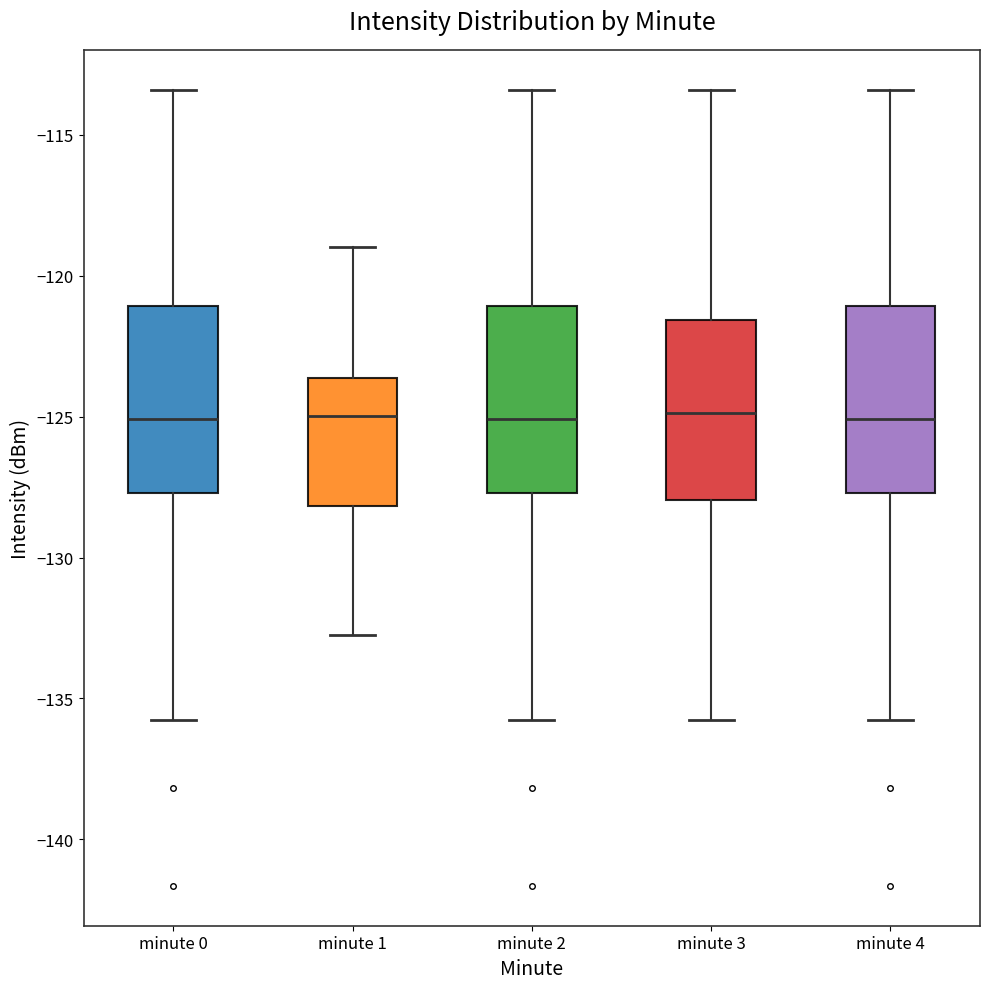

Reading left to right, read every box against the y-axis: the position of its median line, the range the box covers, and the ends of its whiskers. The values are not printed on the chart, so give them approximately, as read against the axis.

minute 0: median -125.0, box -127.5 to -121.0, whiskers -136.0 to -113.5
minute 1: median -125.0, box -128.0 to -123.5, whiskers -133.0 to -119.0
minute 2: median -125.0, box -127.5 to -121.0, whiskers -136.0 to -113.5
minute 3: median -125.0, box -128.0 to -121.5, whiskers -136.0 to -113.5
minute 4: median -125.0, box -127.5 to -121.0, whiskers -136.0 to -113.5